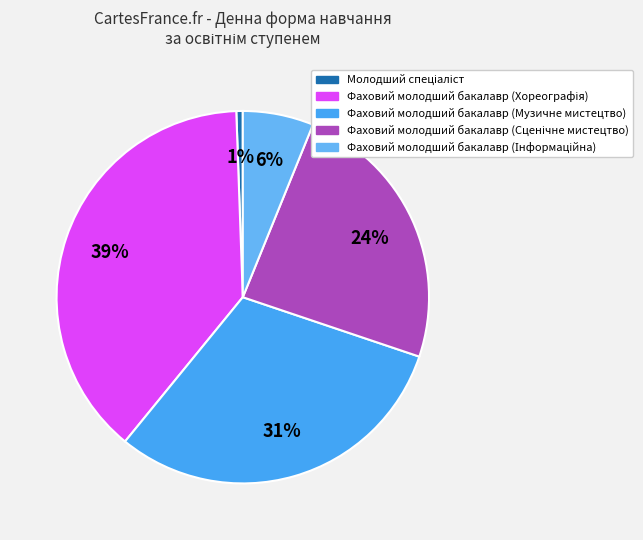

How many segments does this pie chart have?

5